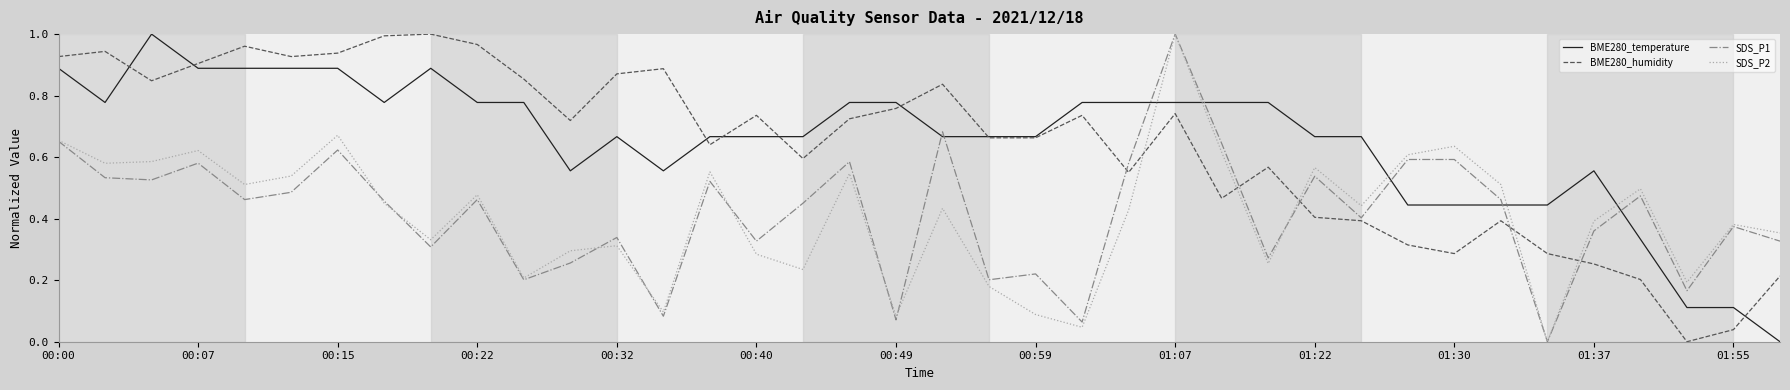

How many times do SDS_P1 and BME280_humidity cross each other?

5